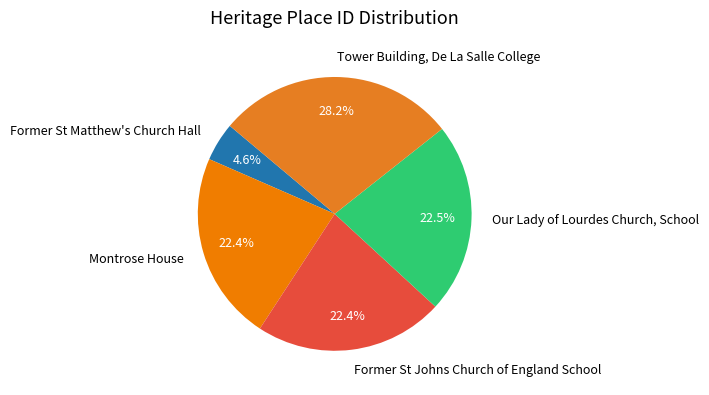

Is Tower Building, De La Salle College the majority of the pie?

No